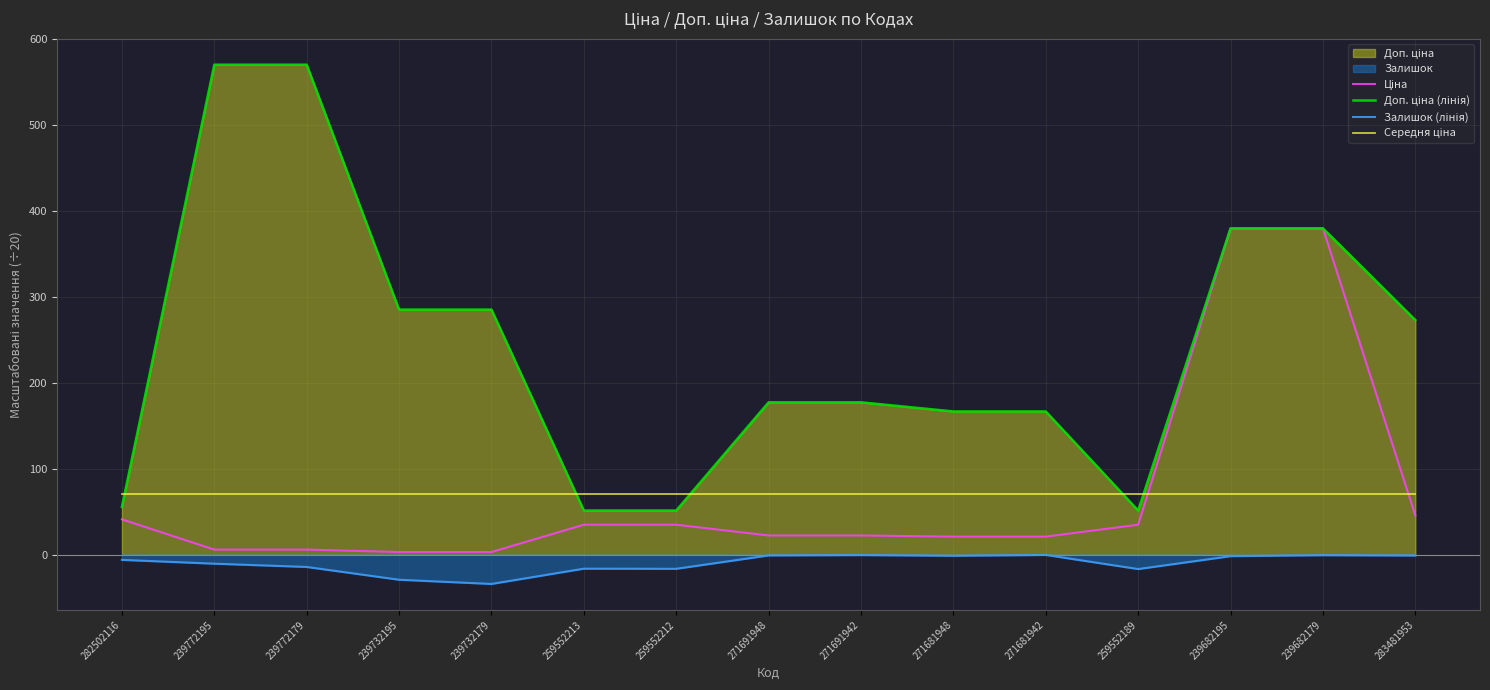

What is the minimum value shown in the chart?

-34.3